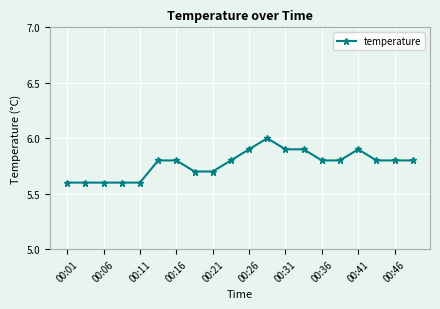

What is the maximum value shown in the chart?

6.0